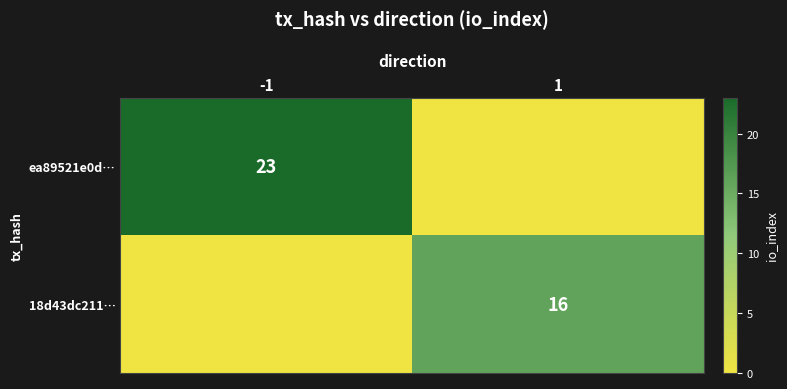

The ea89521e0d… series shows 33 at -1. True or false?

False